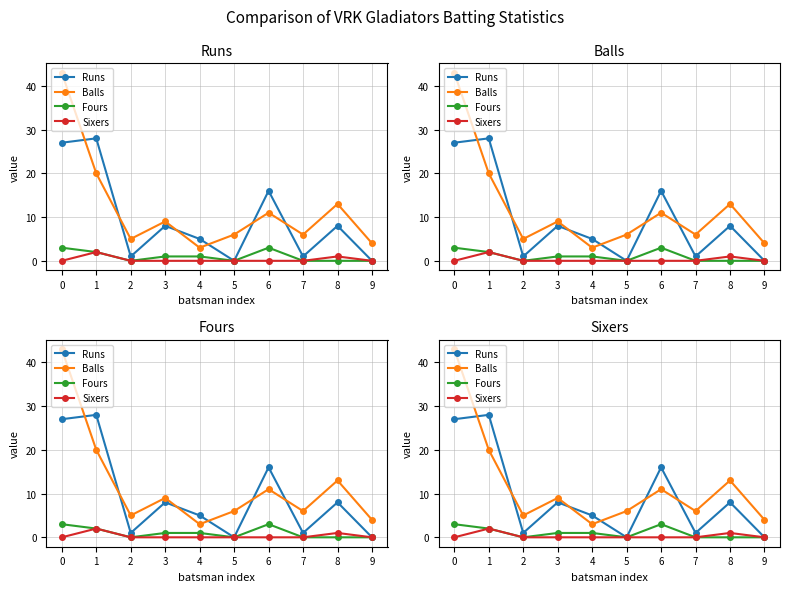

How many interior local peaks does the Fours series have?

1